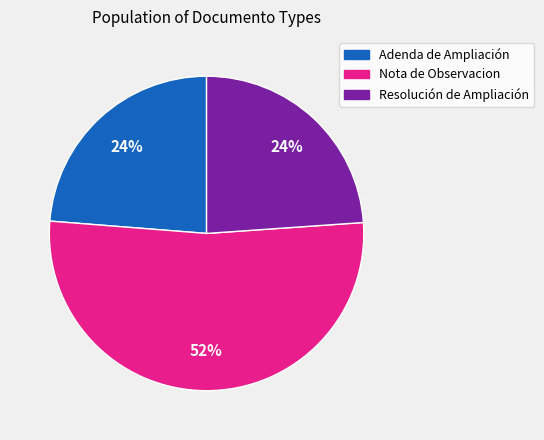

Which slice is the largest?

Nota de Observacion